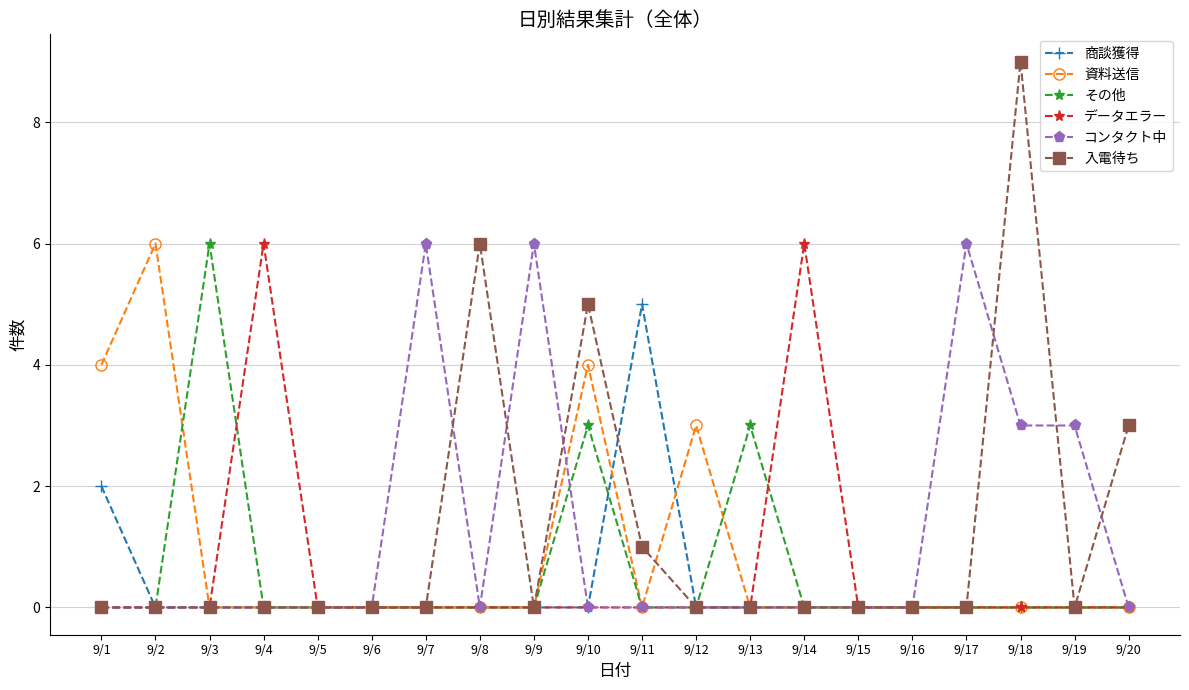

At which label does 資料送信 reach its peak?

9/2